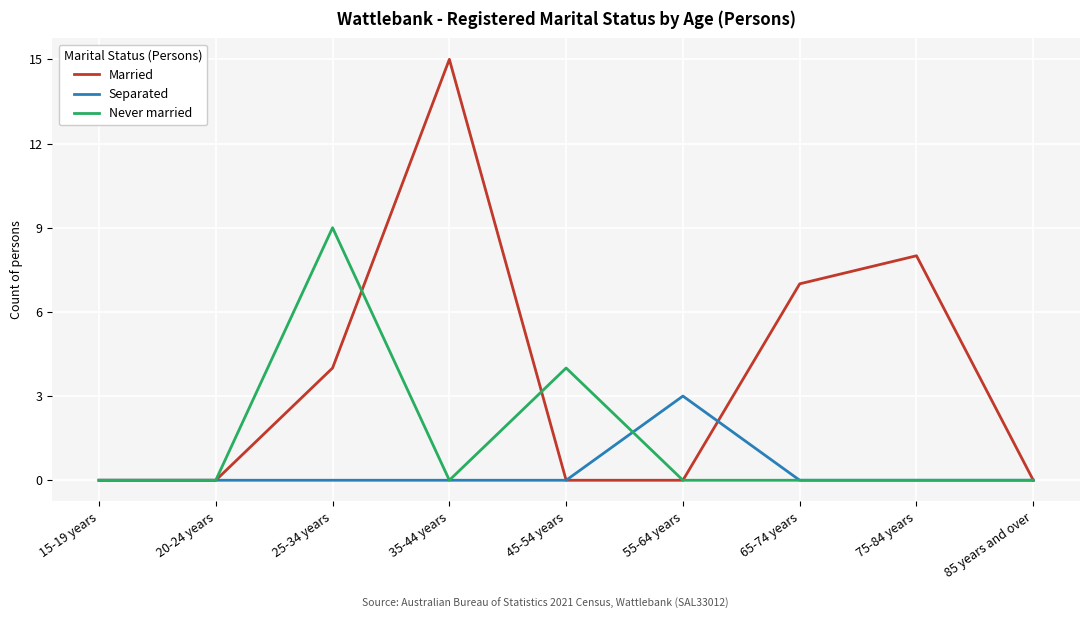

Reading right to left, list all the values displayed in this chart.

Married: 0	8	7	0	0	15	4	0	0
Separated: 0	0	0	3	0	0	0	0	0
Never married: 0	0	0	0	4	0	9	0	0